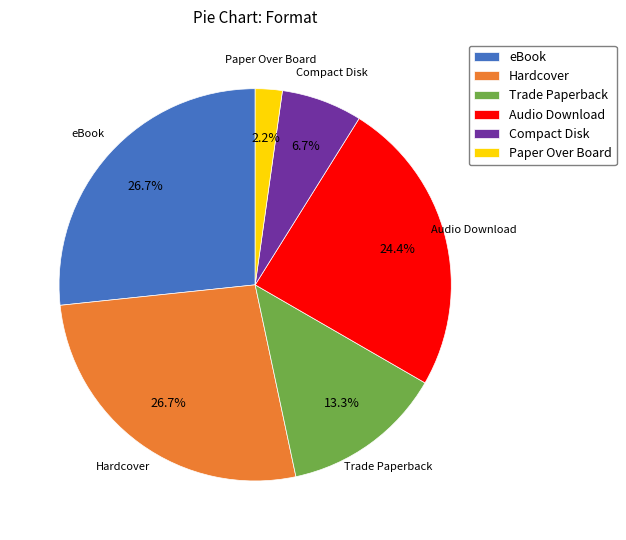

Count the number of slices in the pie.

6